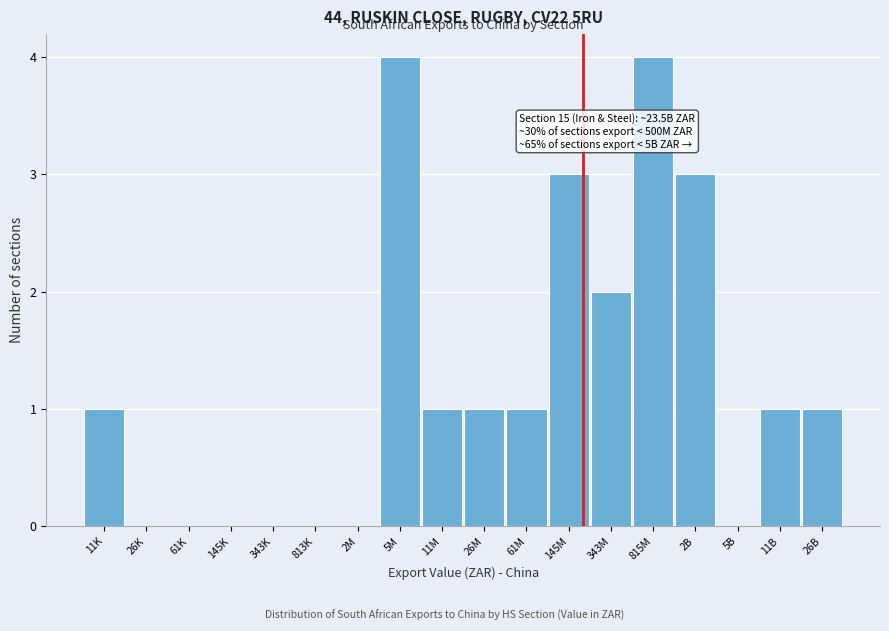

Reading right to left, extract all data points from this chart.

26B=1	11B=1	5B=0	2B=3	815M=4	343M=2	145M=3	61M=1	26M=1	11M=1	5M=4	2M=0	813K=0	343K=0	145K=0	61K=0	26K=0	11K=1